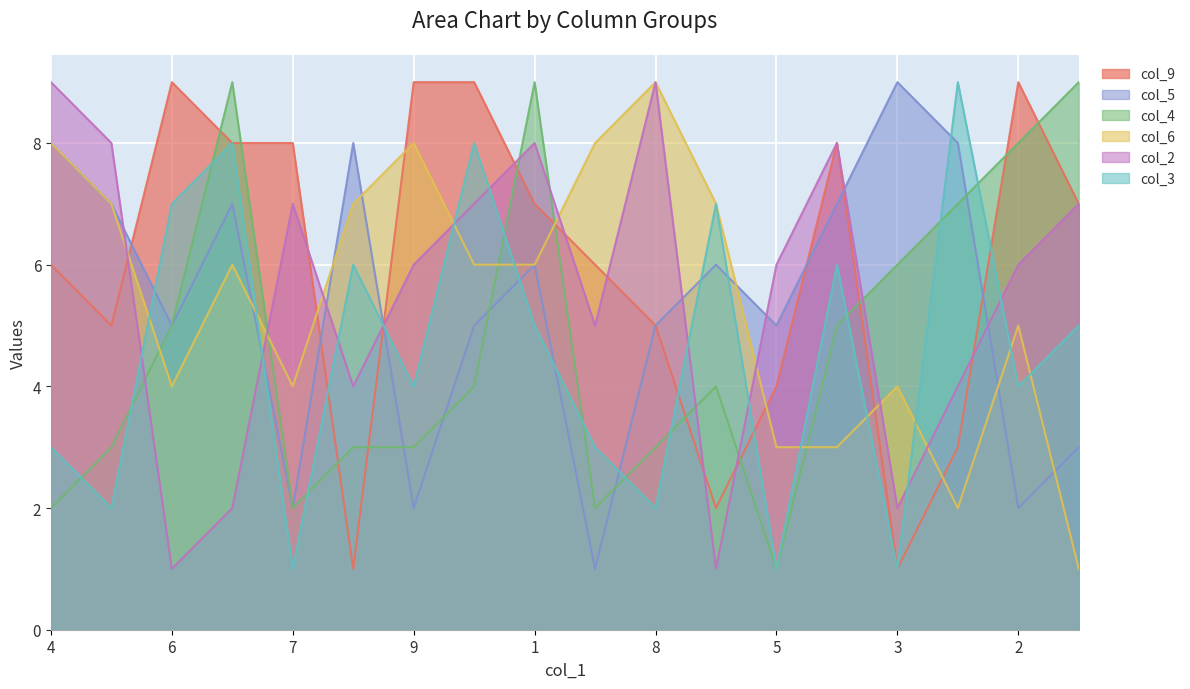

What is the difference between the second highest and minimum values in the col_2 series?

8